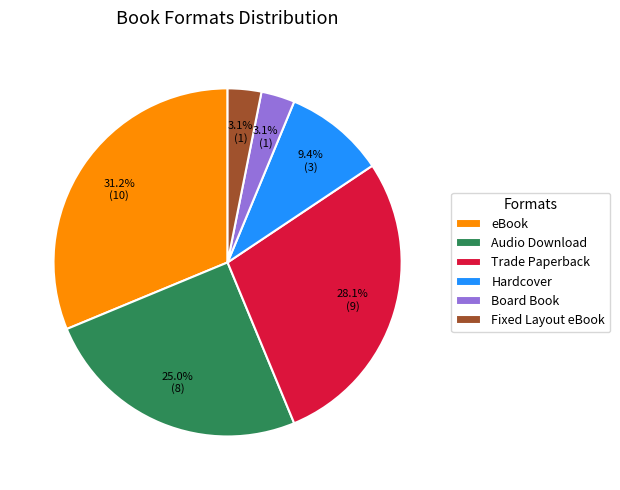

Combined, do Audio Download and Fixed Layout eBook account for over 50%?

No